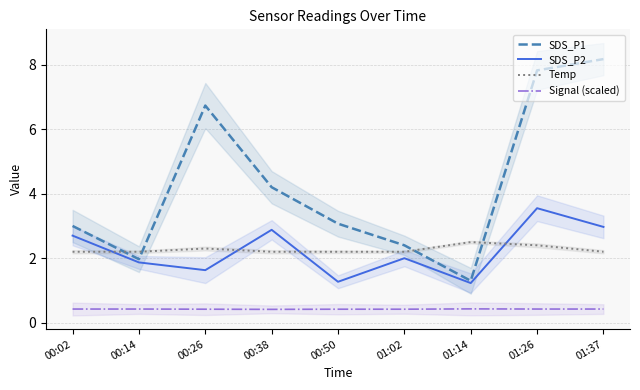

What is the label of the 8th point from the right?

00:14